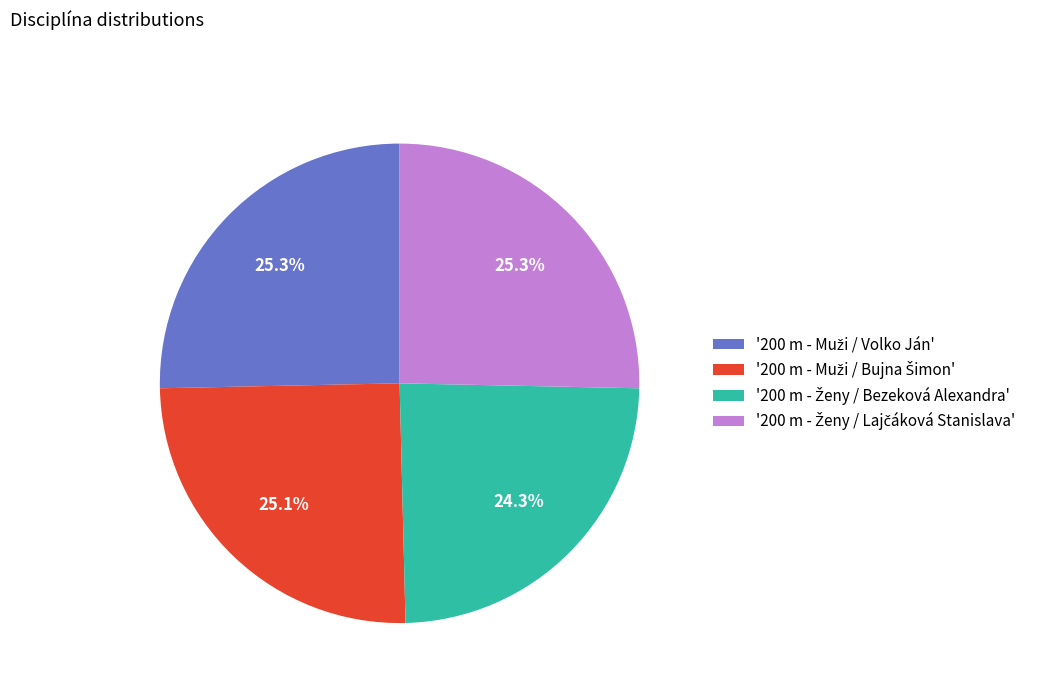

Is there a majority slice in this chart?

No